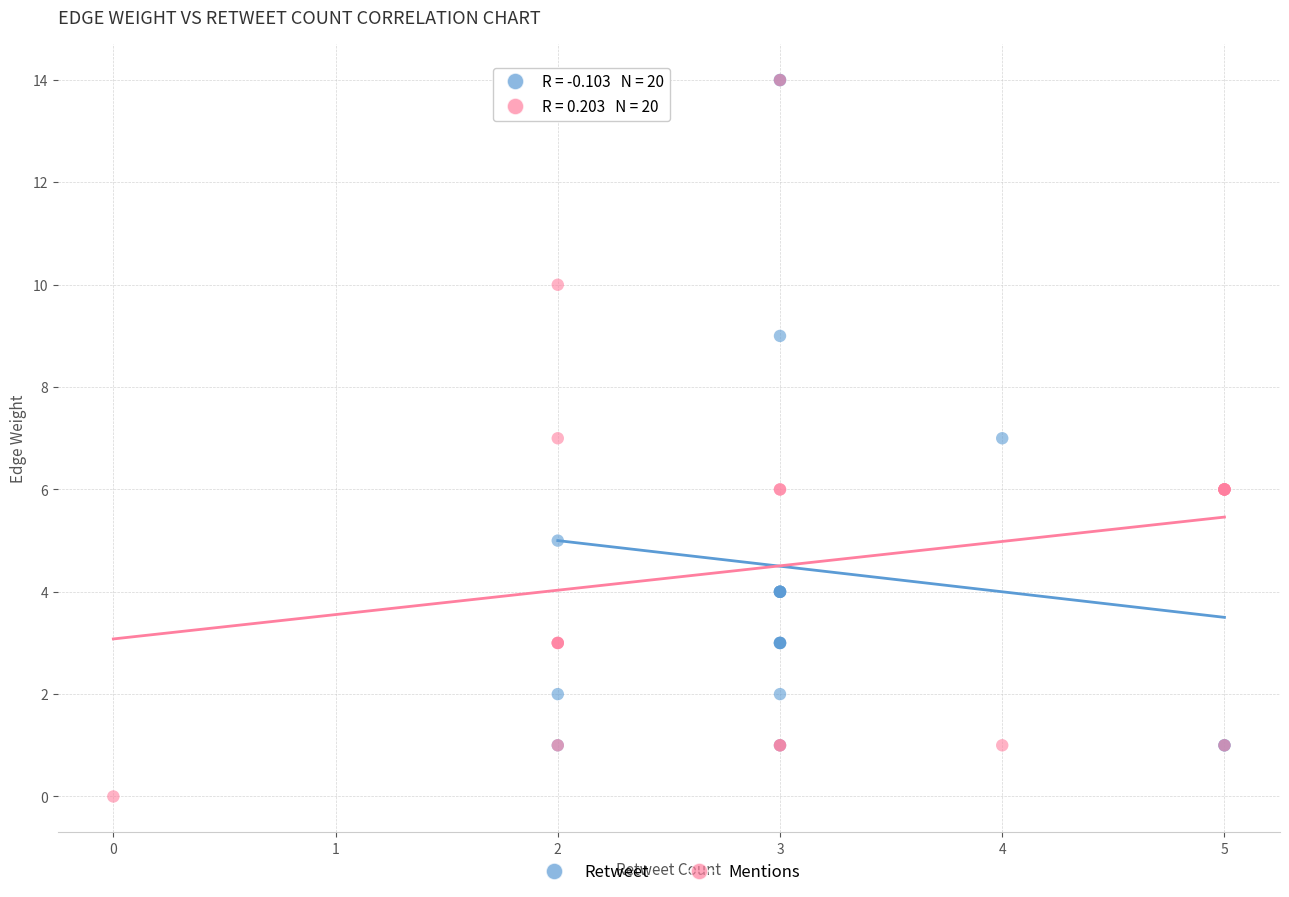

Which series contains the lowest Y value?

Mentions